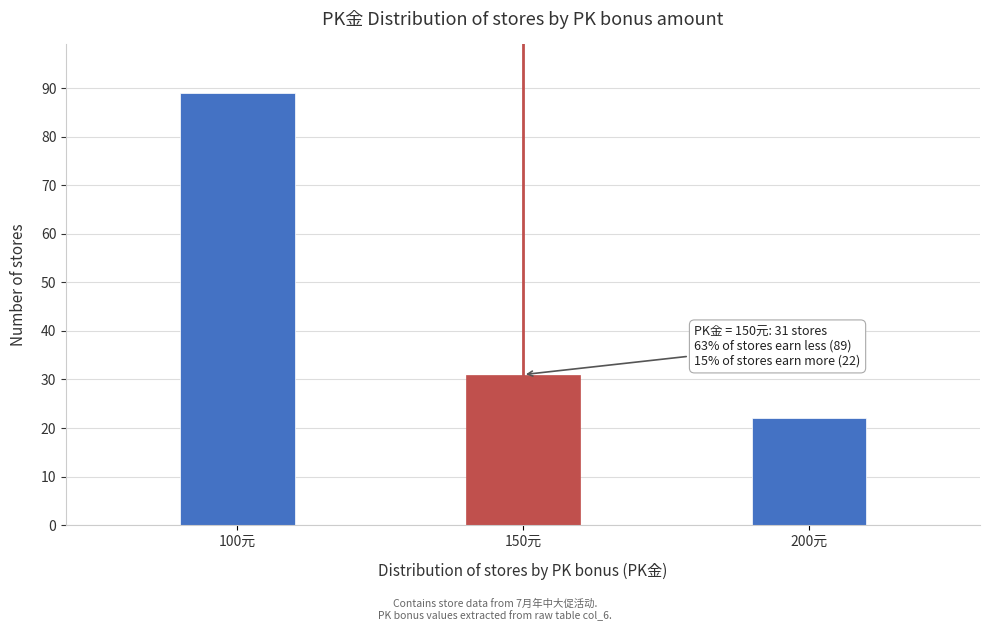

Reading left to right, list all the values displayed in this chart.

100元=89	150元=31	200元=22